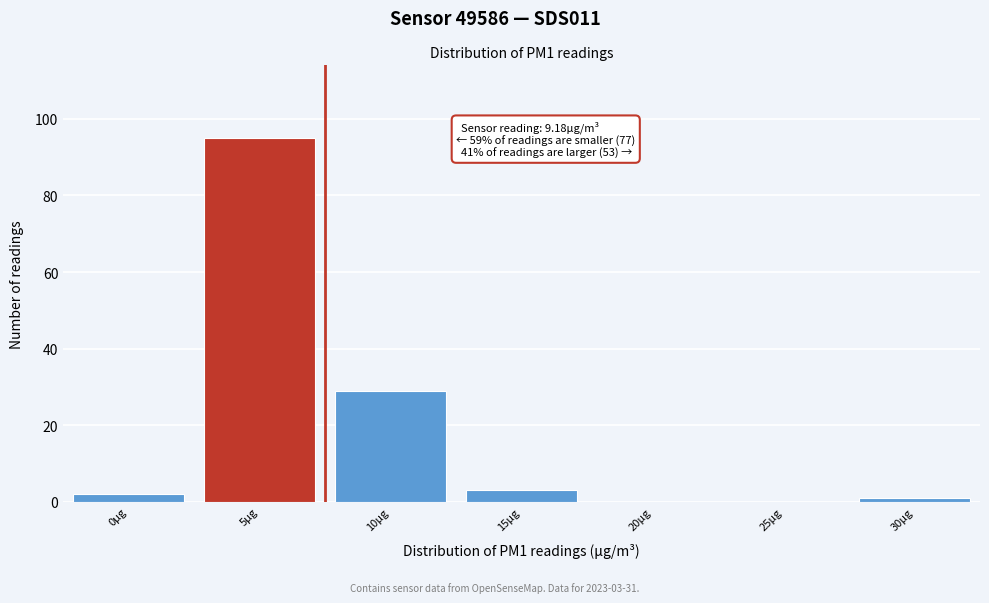

Reading left to right, transcribe all the data shown in this chart.

0µg=2	5µg=95	10µg=29	15µg=3	20µg=0	25µg=0	30µg=1